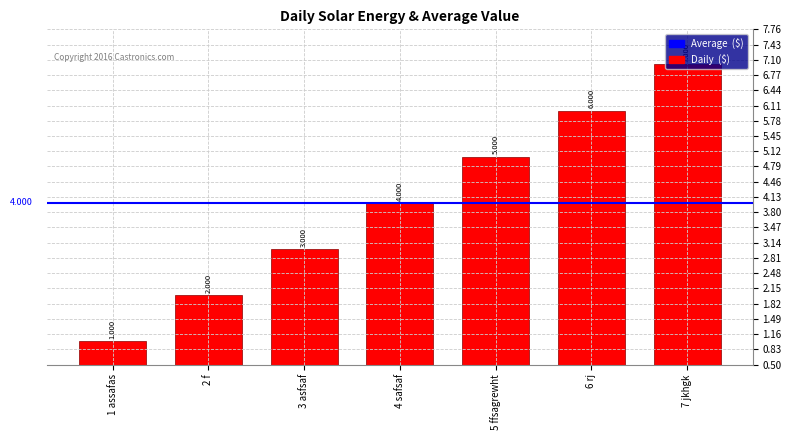

List the labels in order of value, smallest first.

1 assafas, 2 f, 3 asfsaf, 4 safsaf, 5 ffsagrewht, 6 rj, 7 jkhgk